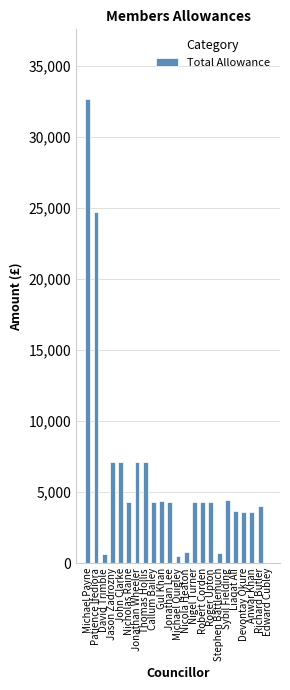

What is the ratio of the value at Michael Payne to the value at Devontay Okure?

9.0